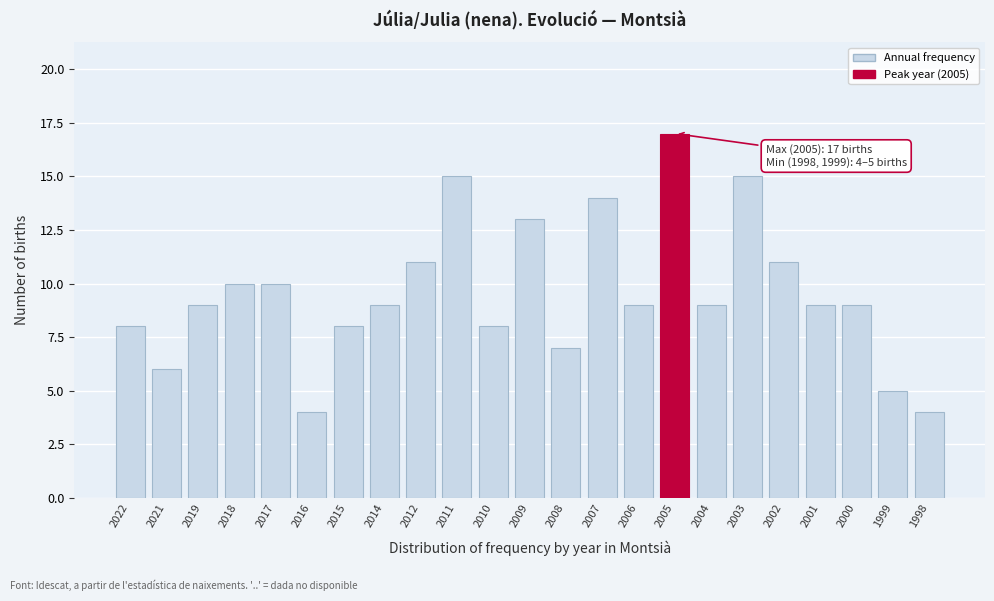

Reading left to right, transcribe all the data shown in this chart.

2022=8	2021=6	2019=9	2018=10	2017=10	2016=4	2015=8	2014=9	2012=11	2011=15	2010=8	2009=13	2008=7	2007=14	2006=9	2005=17	2004=9	2003=15	2002=11	2001=9	2000=9	1999=5	1998=4